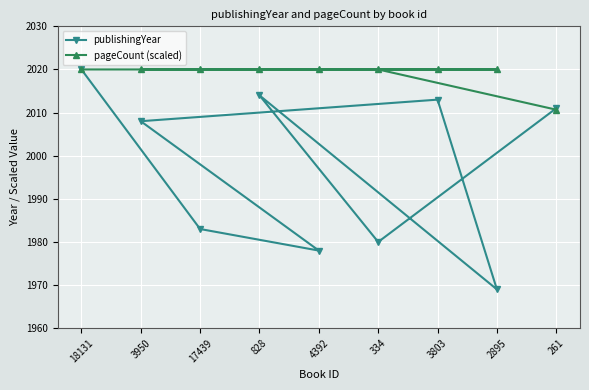

In publishingYear, how many points are higher than both neighbors (excluding endpoints)?

2